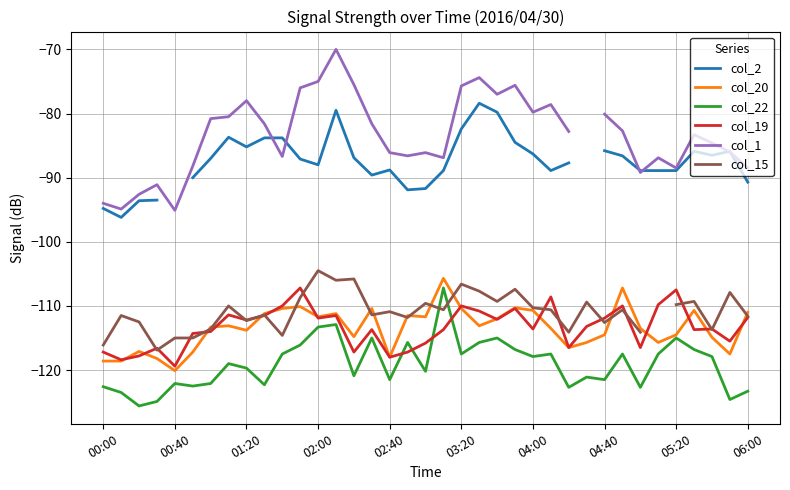

At how many categories does at least one series exceed -90?

31